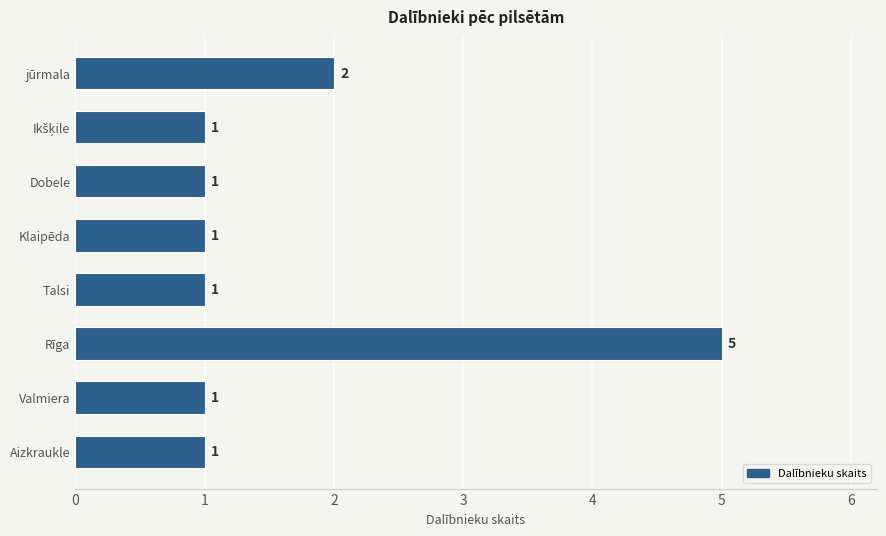

Reading bottom to top, extract all data points from this chart.

1	1	5	1	1	1	1	2